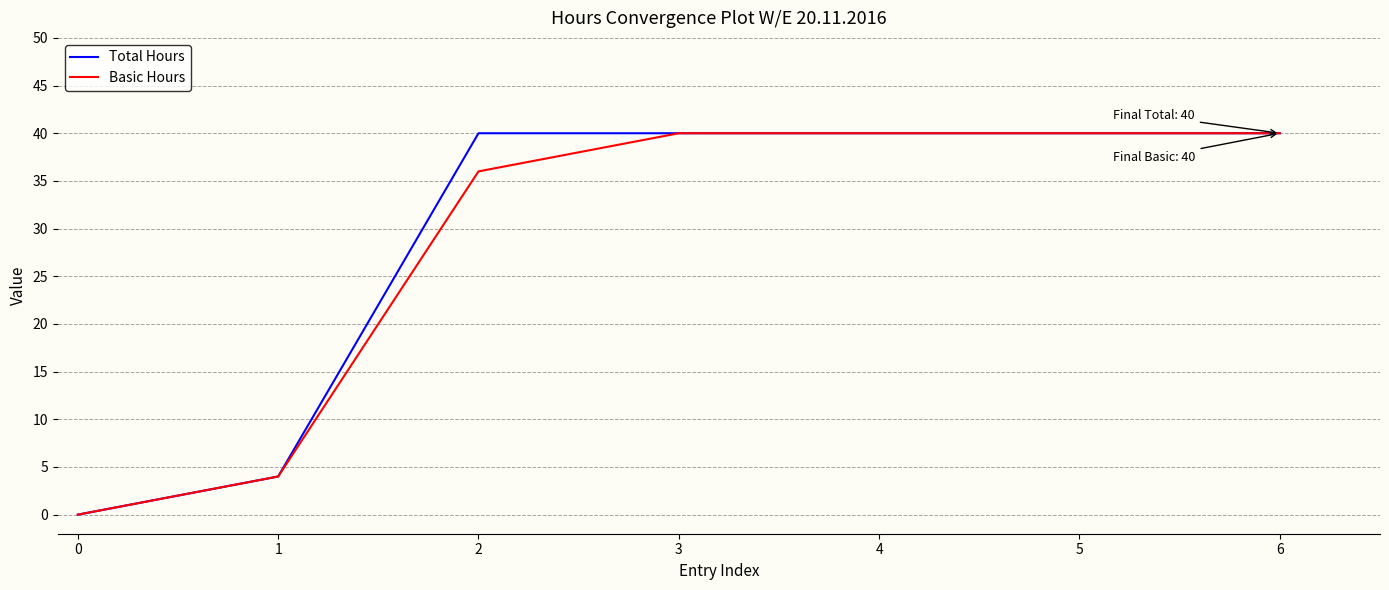

The Basic Hours series shows 40 at 6. True or false?

True